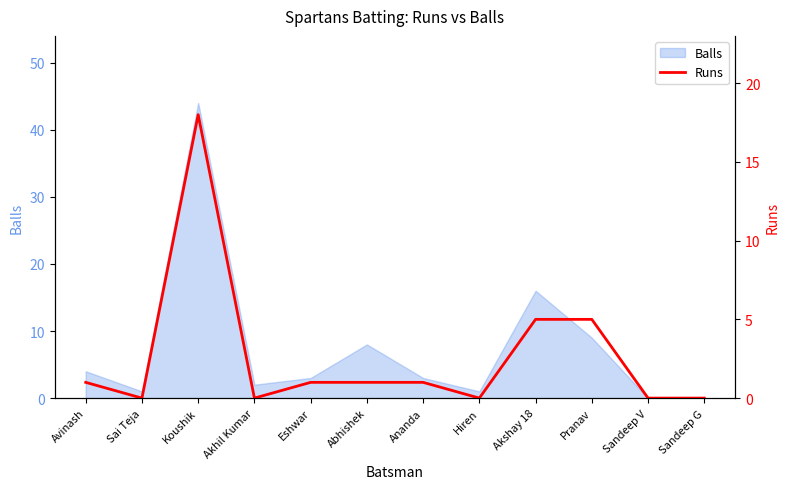

How many points are lower than both their immediate neighbors (excluding endpoints)?

3